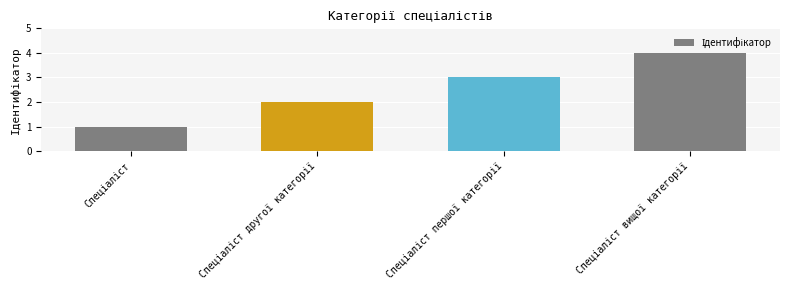

What is the sum of all values?

10